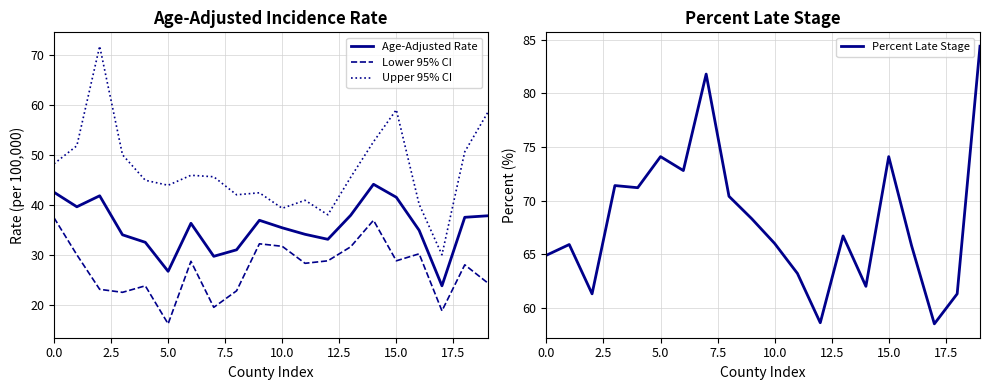

What is the value of the Upper 95% CI point at the 13th from the left?

38.1